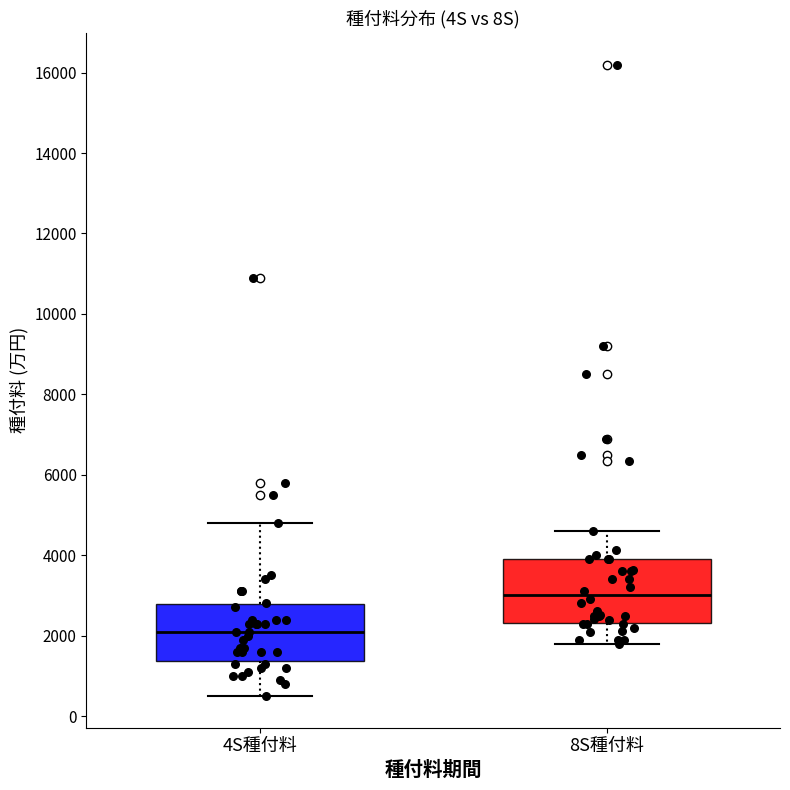

Where is the lower edge of the box for 8S種付料 on the y-axis? The values are not printed on the chart, so give them approximately, as read against the axis.

2400